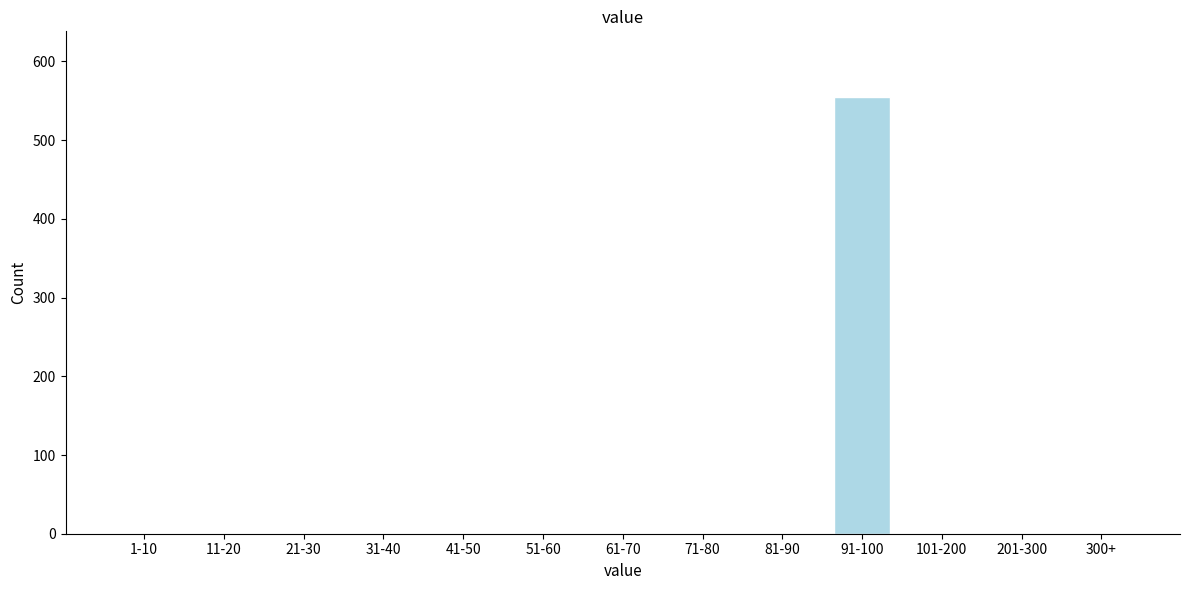

Reading left to right, list all the values displayed in this chart.

1-10=0	11-20=0	21-30=0	31-40=0	41-50=0	51-60=0	61-70=0	71-80=0	81-90=0	91-100=555	101-200=0	201-300=0	300+=0